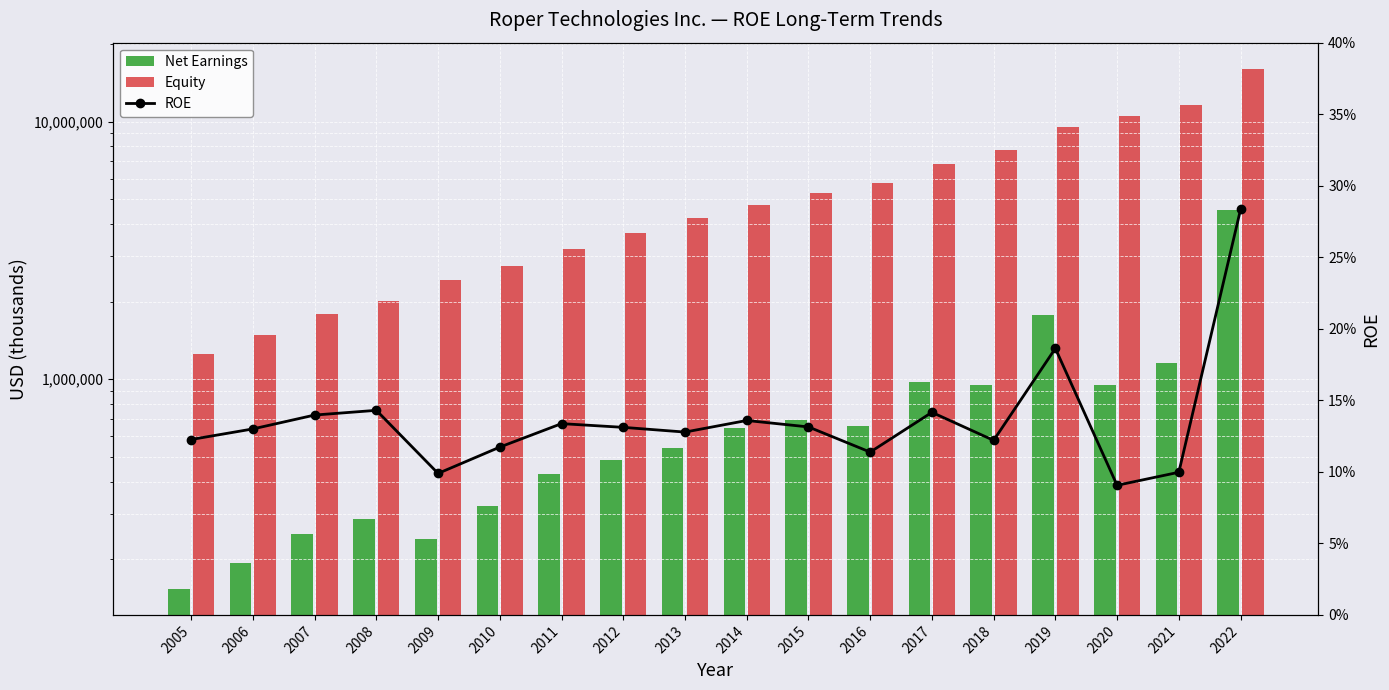

The value of Equity at 2011 is 3195096.0. True or false?

True